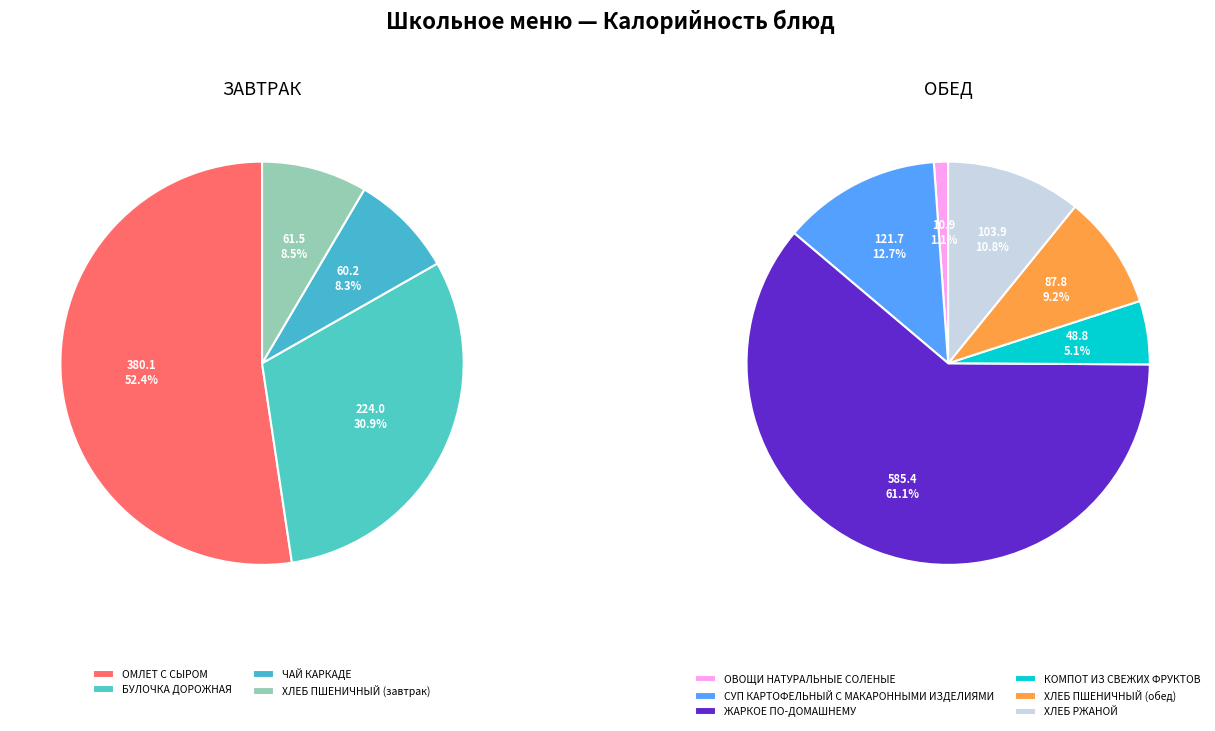

Approximately how many times larger is the value at ОМЛЕТ С СЫРОМ compared to ЧАЙ КАРКАДЕ?

6.3